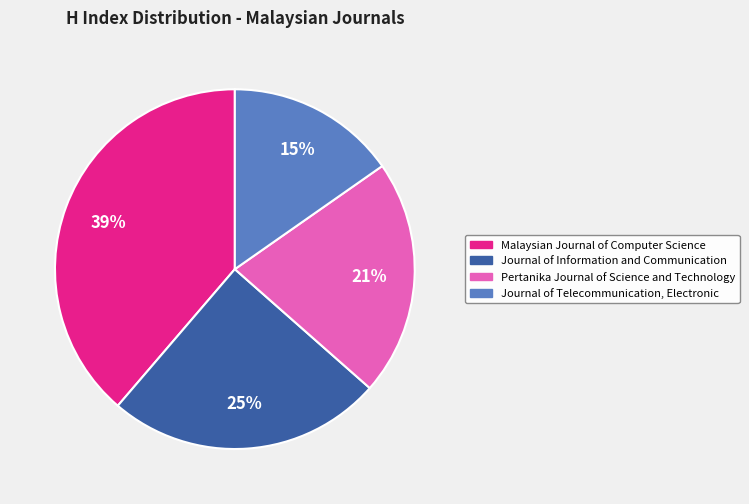

Is there any slice that represents more than half of the pie?

No